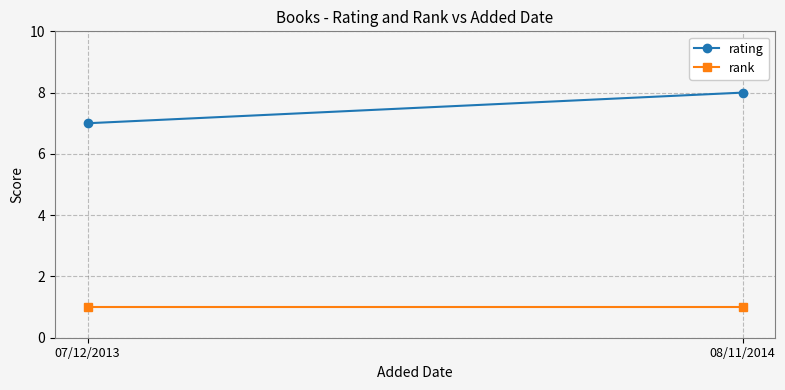

Reading left to right, extract all data points from this chart.

rating: 7	8
rank: 1	1